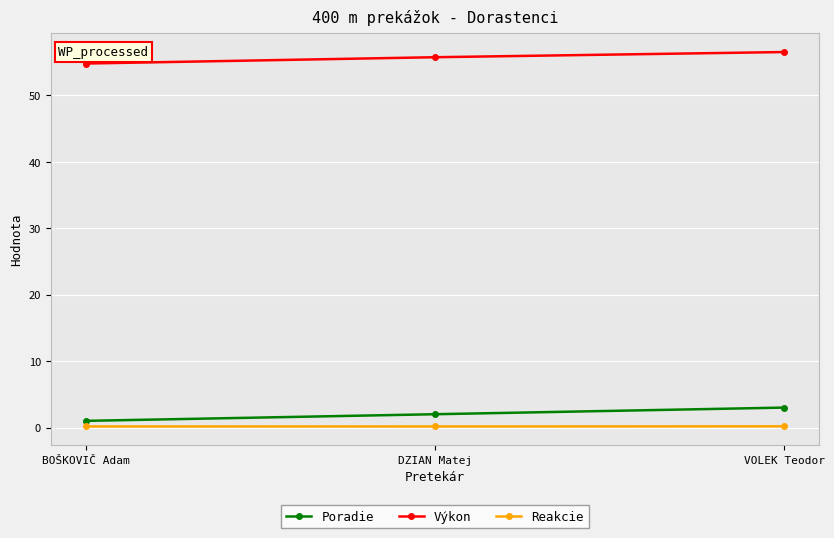

Reading left to right, transcribe all the data shown in this chart.

Poradie: BOŠKOVIČ Adam=1.0	DZIAN Matej=2.0	VOLEK Teodor=3.0
Výkon: BOŠKOVIČ Adam=54.8	DZIAN Matej=55.8	VOLEK Teodor=56.5
Reakcie: BOŠKOVIČ Adam=0.2	DZIAN Matej=0.2	VOLEK Teodor=0.2